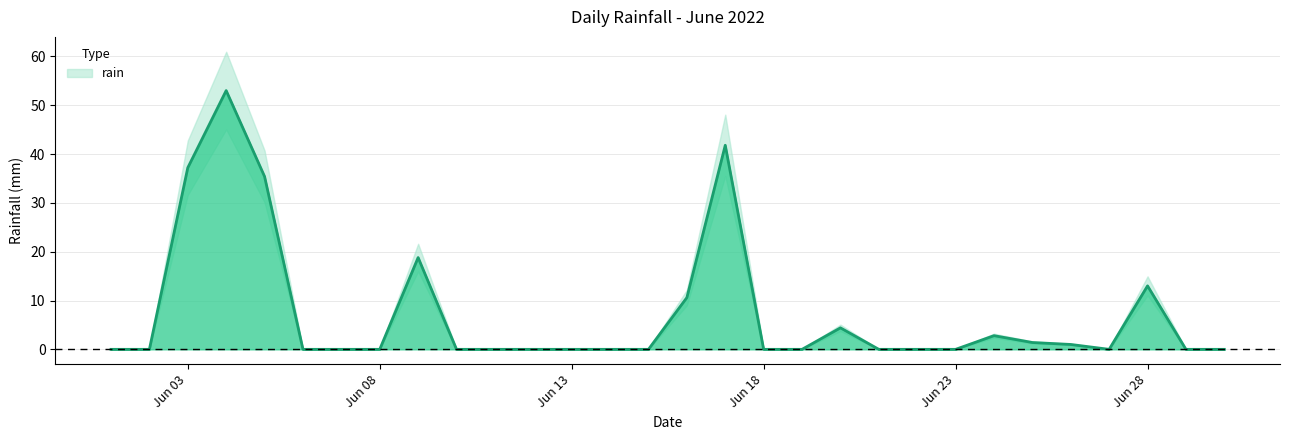

List the labels in order of value, smallest first.

2022-06-01, 2022-06-02, 2022-06-06, 2022-06-07, 2022-06-08, 2022-06-10, 2022-06-11, 2022-06-12, 2022-06-13, 2022-06-14, 2022-06-15, 2022-06-18, 2022-06-19, 2022-06-21, 2022-06-22, 2022-06-23, 2022-06-27, 2022-06-29, 2022-06-30, 2022-06-26, 2022-06-25, 2022-06-24, 2022-06-20, 2022-06-16, 2022-06-28, 2022-06-09, 2022-06-05, 2022-06-03, 2022-06-17, 2022-06-04